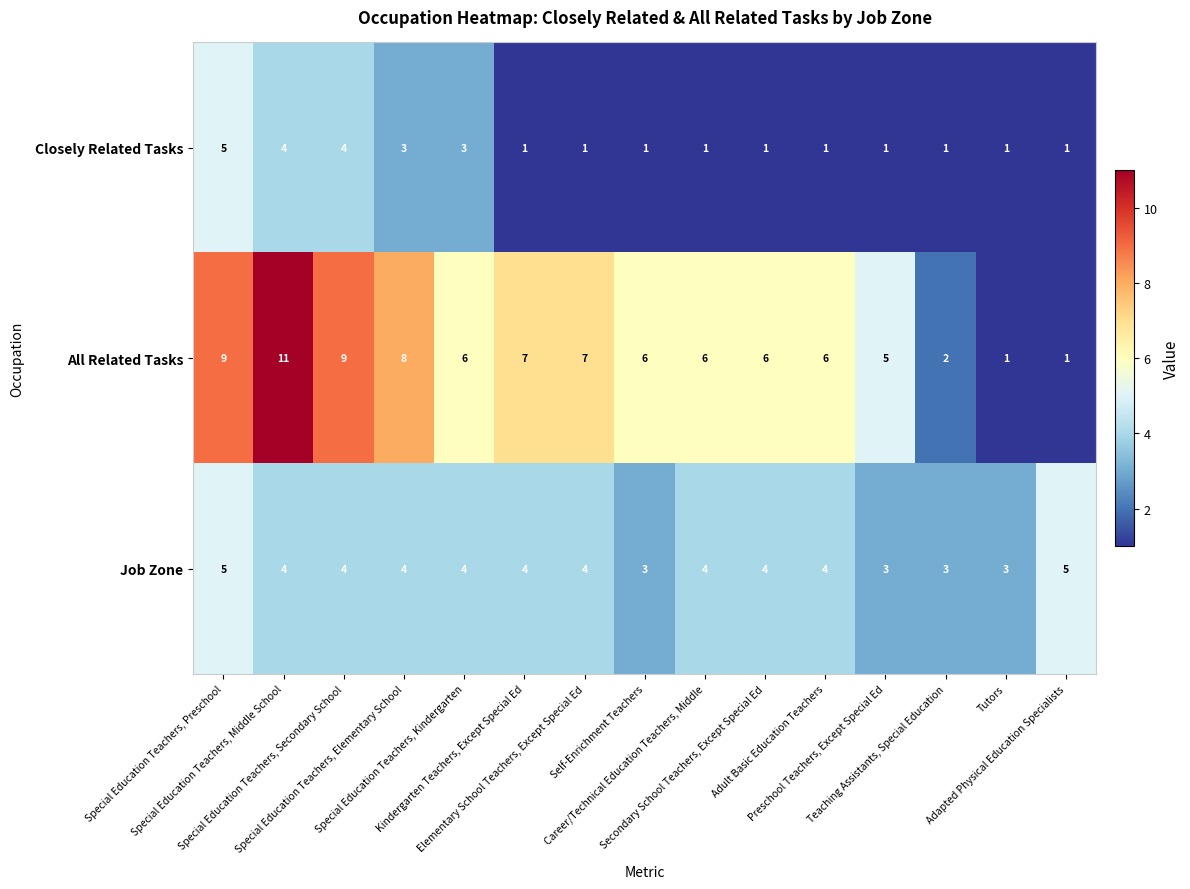

What is the difference between the maximum and minimum values in the All Related Tasks series?

10